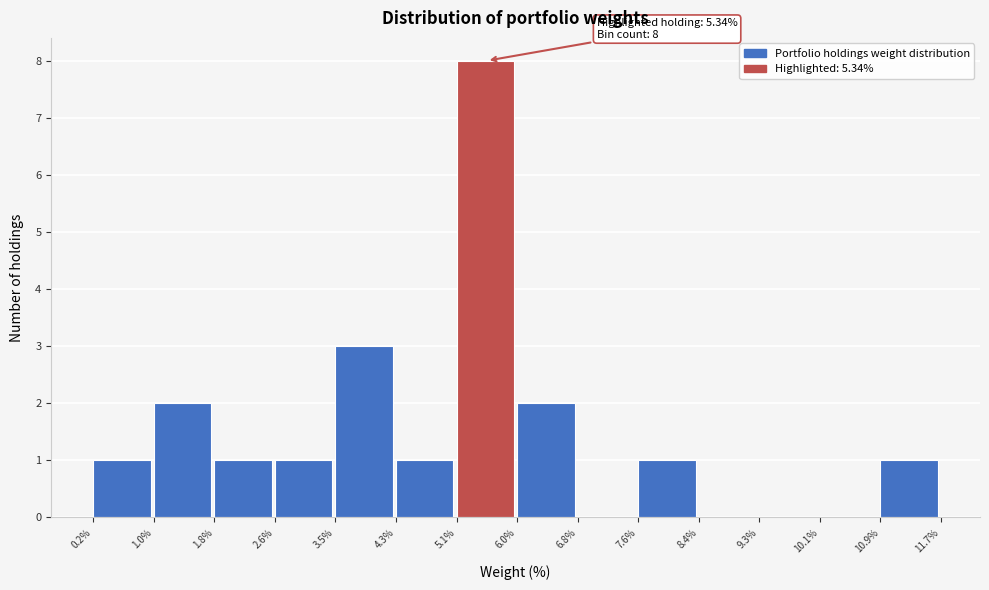

Which range on the x-axis has the tallest bar?

5.1% to 6.0%